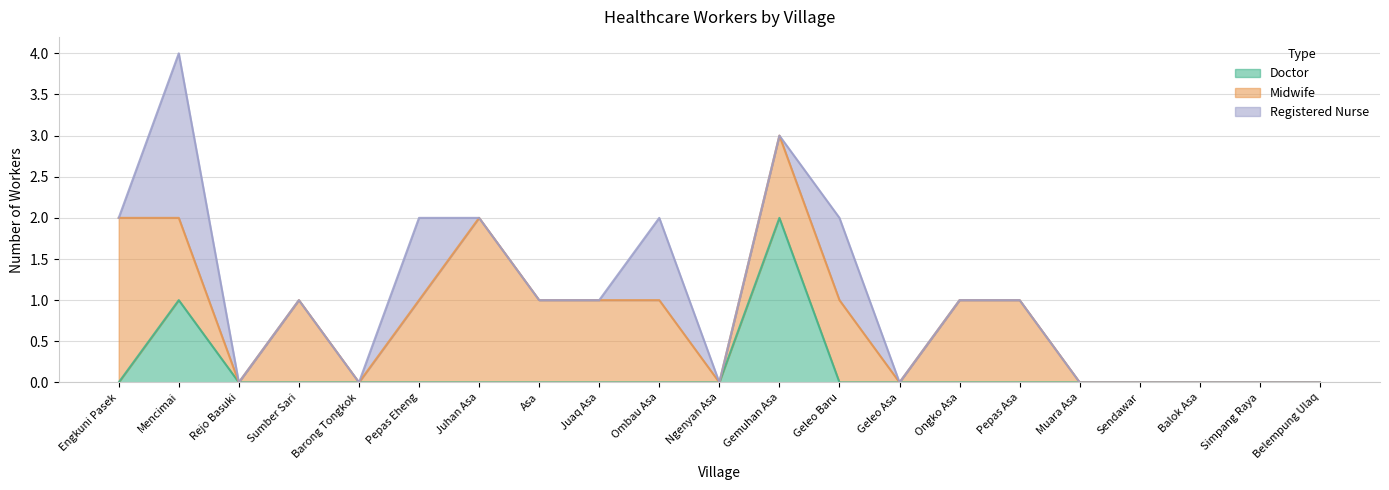

In Doctor, how many points are higher than both neighbors (excluding endpoints)?

2